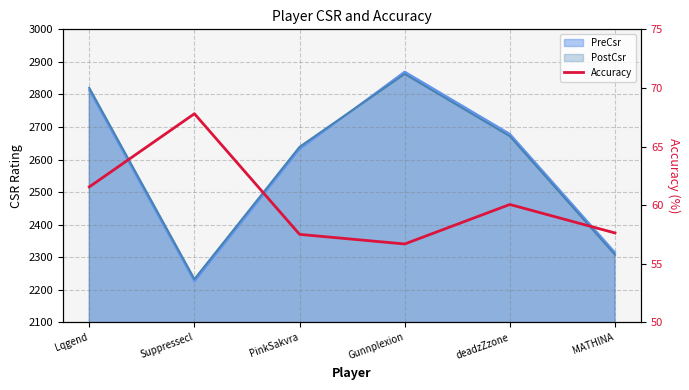

At which label is the value closest to 62?

Lqgend